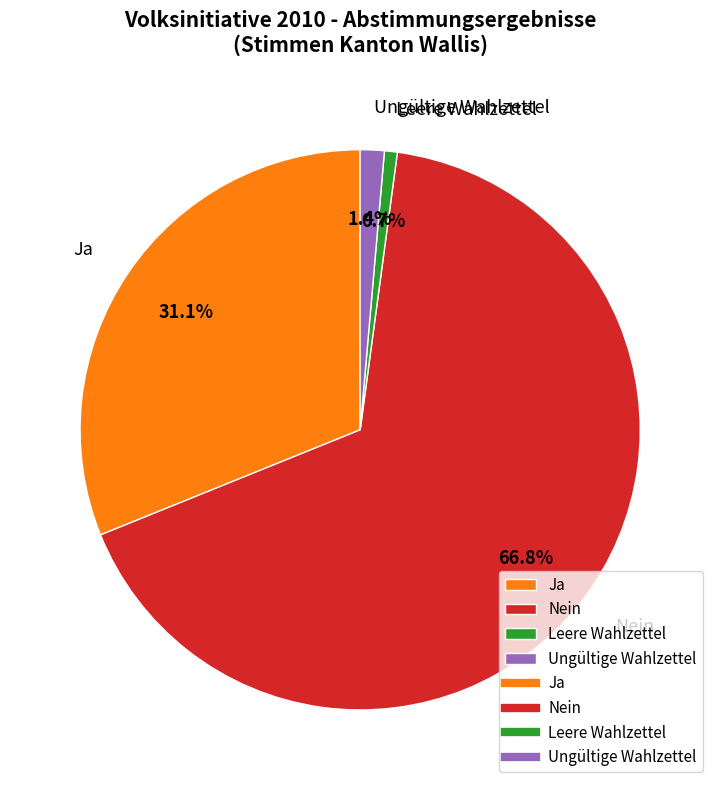

Which slice is the largest?

Nein